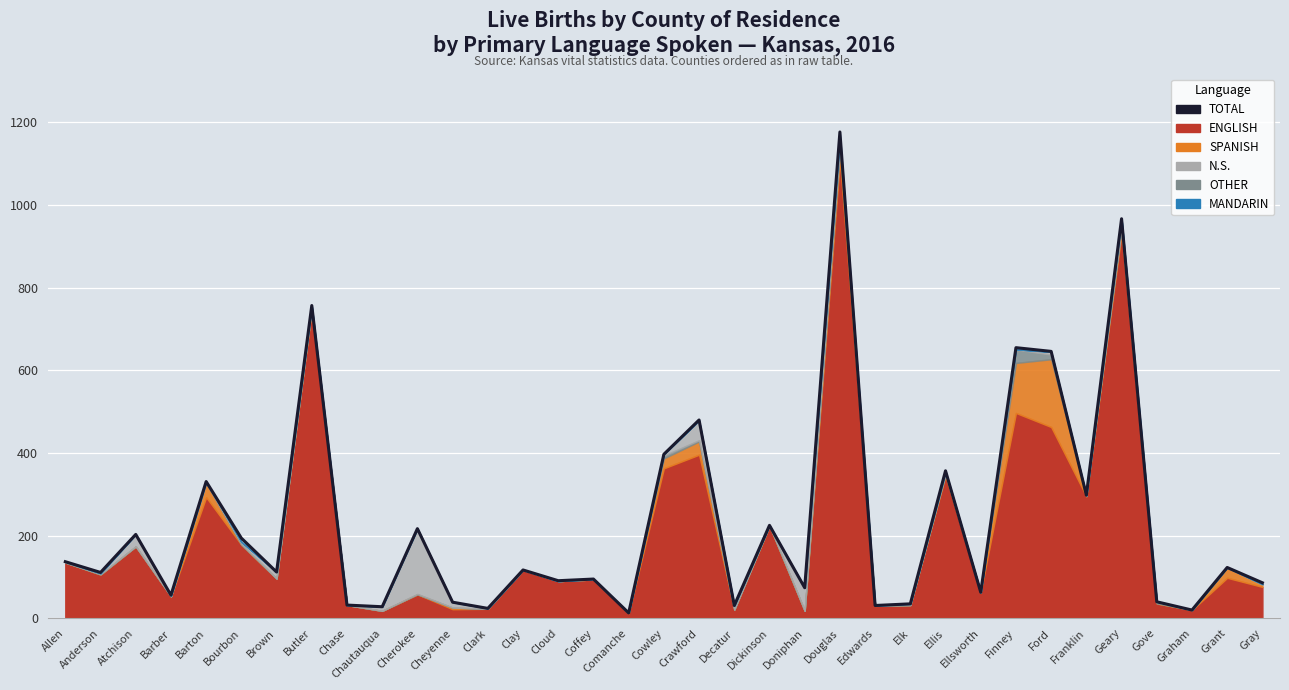

Reading left to right, list all the values displayed in this chart.

Allen=137	Anderson=111	Atchison=203	Barber=56	Barton=331	Bourbon=194	Brown=112	Butler=757	Chase=32	Chautauqua=28	Cherokee=217	Cheyenne=39	Clark=24	Clay=117	Cloud=91	Coffey=95	Comanche=13	Cowley=397	Crawford=480	Decatur=31	Dickinson=225	Doniphan=74	Douglas=1177	Edwards=31	Elk=35	Ellis=357	Ellsworth=63	Finney=655	Ford=646	Franklin=298	Geary=967	Gove=40	Graham=20	Grant=123	Gray=86